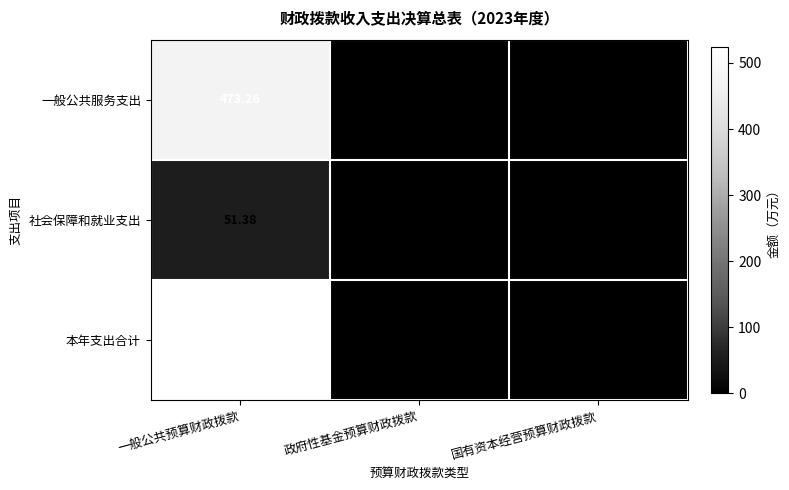

Between 一般公共预算财政拨款 and 政府性基金预算财政拨款, which series saw the biggest shift?

本年支出合计